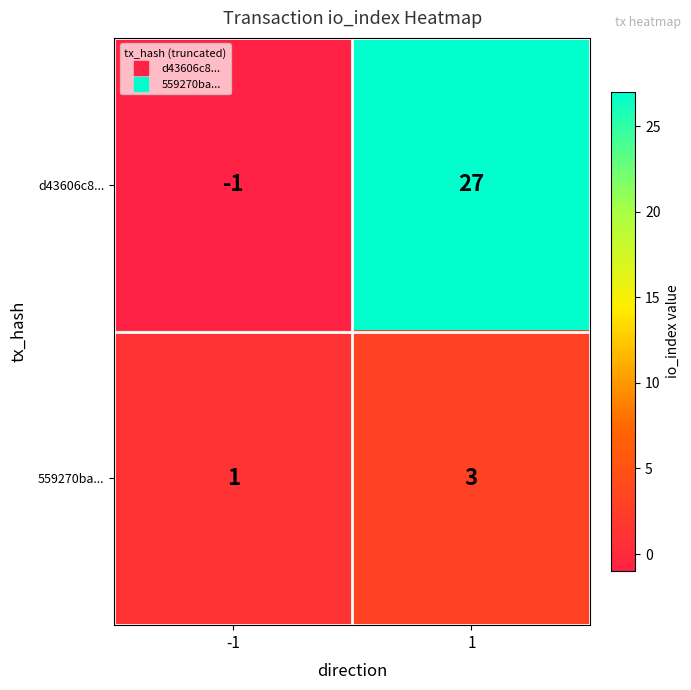

What is the sum of the d43606c8... values at -1 and 1?

26